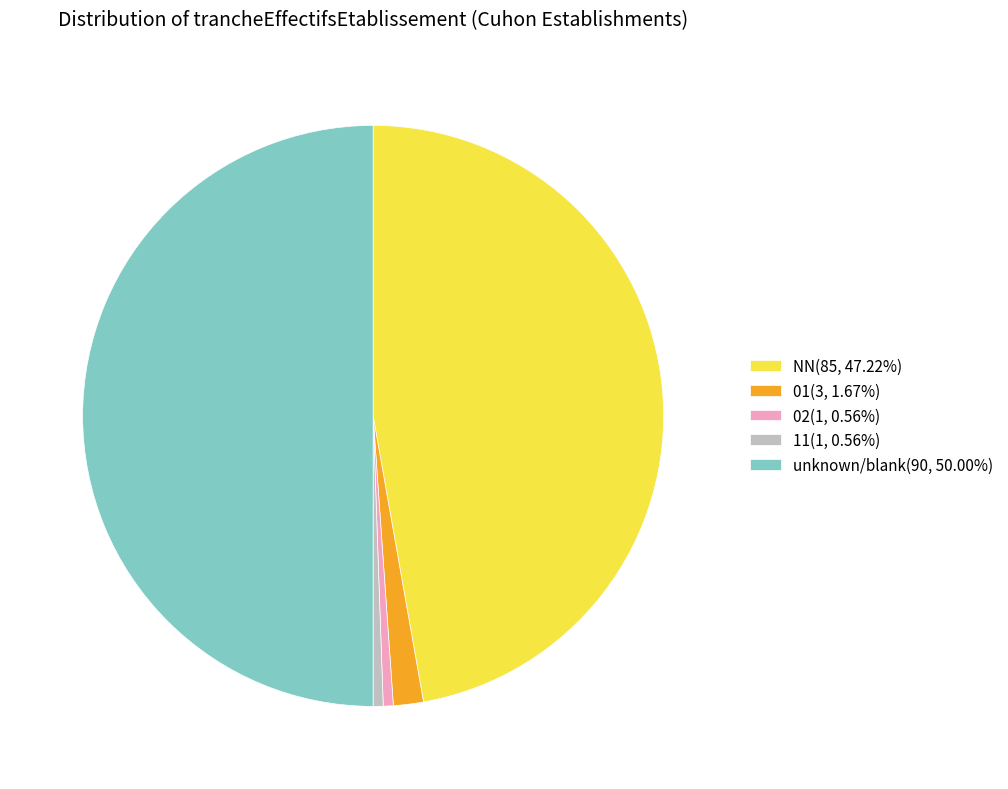

Count the number of slices in the pie.

5